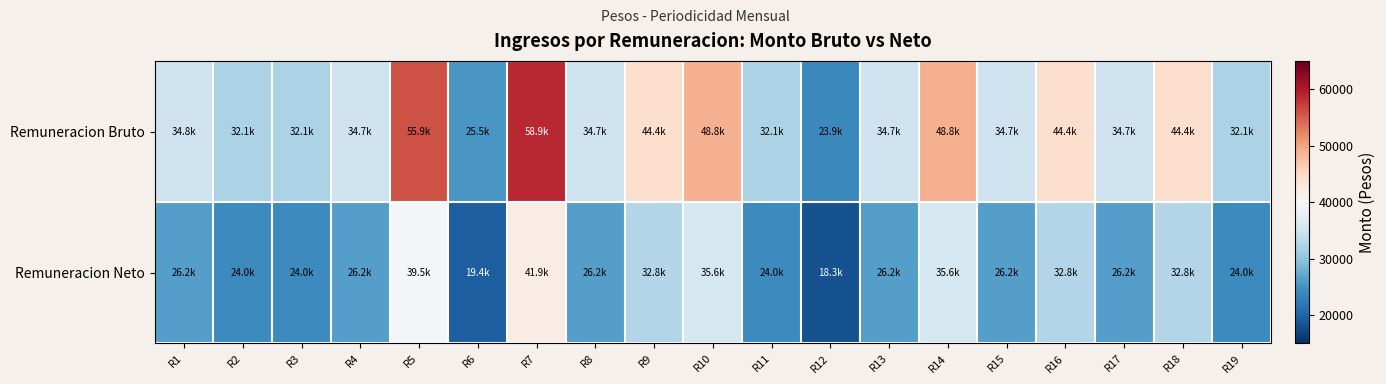

List the series in order of their peak value, lowest first.

Remuneracion Neto, Remuneracion Bruto